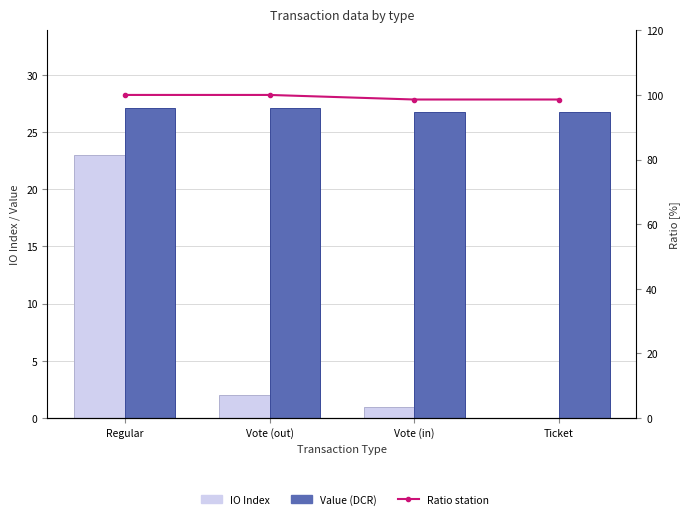

True or false: Ratio has a value of 61.7 at Ticket.

False